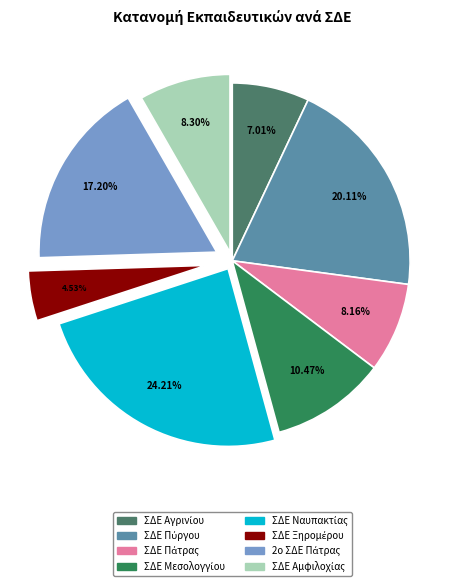

Is there a majority slice in this chart?

No